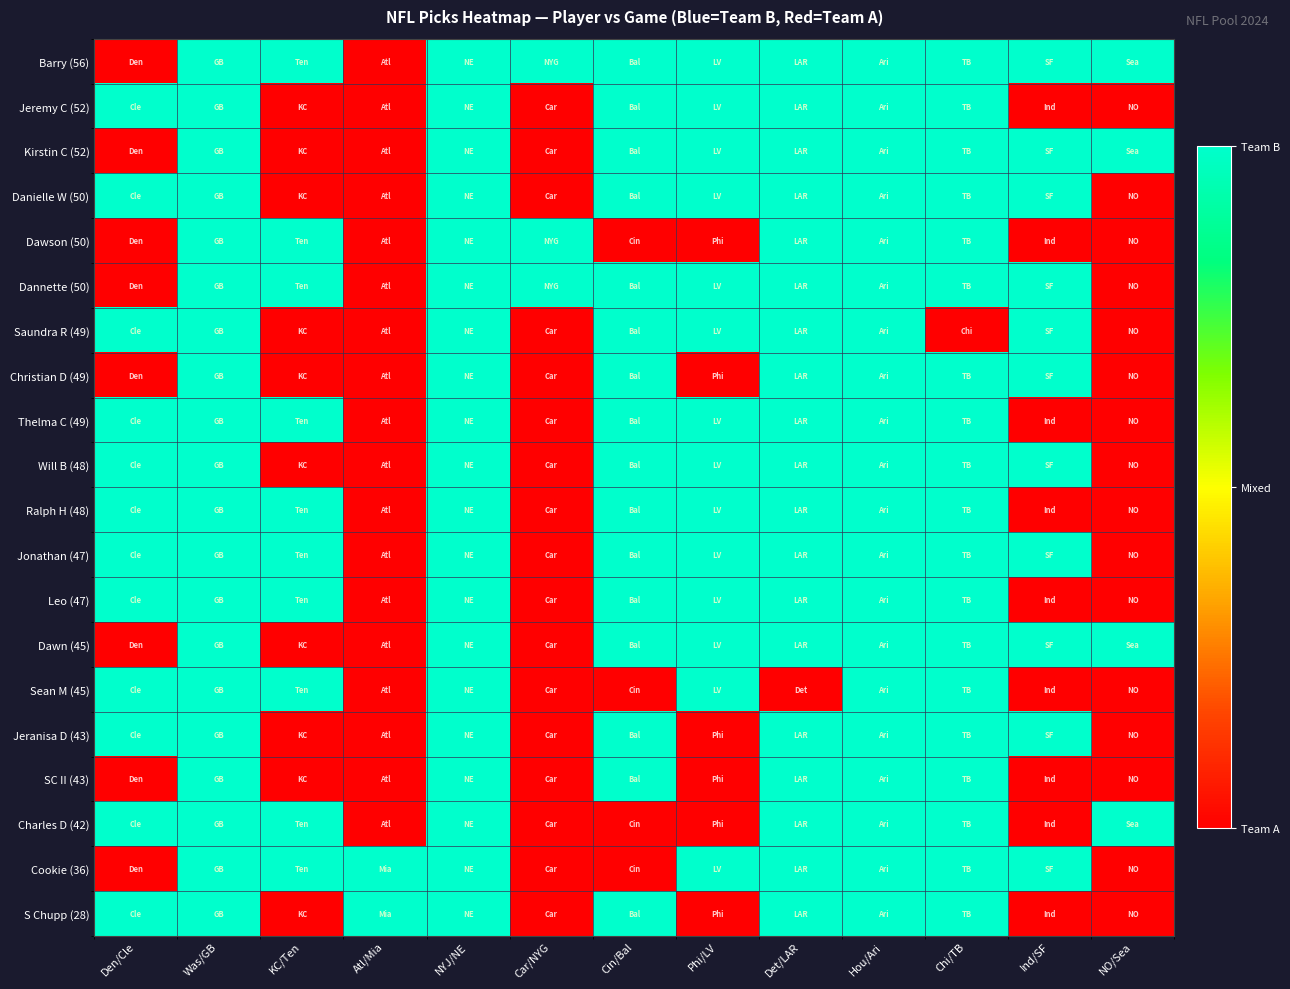

Reading left to right, extract all data points from this chart.

Barry (56): Den/Cle=0	Was/GB=1	KC/Ten=1	Atl/Mia=0	NYJ/NE=1	Car/NYG=1	Cin/Bal=1	Phi/LV=1	Det/LAR=1	Hou/Ari=1	Chi/TB=1	Ind/SF=1	NO/Sea=1
Jeremy C (52): Den/Cle=1	Was/GB=1	KC/Ten=0	Atl/Mia=0	NYJ/NE=1	Car/NYG=0	Cin/Bal=1	Phi/LV=1	Det/LAR=1	Hou/Ari=1	Chi/TB=1	Ind/SF=0	NO/Sea=0
Kirstin C (52): Den/Cle=0	Was/GB=1	KC/Ten=0	Atl/Mia=0	NYJ/NE=1	Car/NYG=0	Cin/Bal=1	Phi/LV=1	Det/LAR=1	Hou/Ari=1	Chi/TB=1	Ind/SF=1	NO/Sea=1
Danielle W (50): Den/Cle=1	Was/GB=1	KC/Ten=0	Atl/Mia=0	NYJ/NE=1	Car/NYG=0	Cin/Bal=1	Phi/LV=1	Det/LAR=1	Hou/Ari=1	Chi/TB=1	Ind/SF=1	NO/Sea=0
Dawson (50): Den/Cle=0	Was/GB=1	KC/Ten=1	Atl/Mia=0	NYJ/NE=1	Car/NYG=1	Cin/Bal=0	Phi/LV=0	Det/LAR=1	Hou/Ari=1	Chi/TB=1	Ind/SF=0	NO/Sea=0
Dannette (50): Den/Cle=0	Was/GB=1	KC/Ten=1	Atl/Mia=0	NYJ/NE=1	Car/NYG=1	Cin/Bal=1	Phi/LV=1	Det/LAR=1	Hou/Ari=1	Chi/TB=1	Ind/SF=1	NO/Sea=0
Saundra R (49): Den/Cle=1	Was/GB=1	KC/Ten=0	Atl/Mia=0	NYJ/NE=1	Car/NYG=0	Cin/Bal=1	Phi/LV=1	Det/LAR=1	Hou/Ari=1	Chi/TB=0	Ind/SF=1	NO/Sea=0
Christian D (49): Den/Cle=0	Was/GB=1	KC/Ten=0	Atl/Mia=0	NYJ/NE=1	Car/NYG=0	Cin/Bal=1	Phi/LV=0	Det/LAR=1	Hou/Ari=1	Chi/TB=1	Ind/SF=1	NO/Sea=0
Thelma C (49): Den/Cle=1	Was/GB=1	KC/Ten=1	Atl/Mia=0	NYJ/NE=1	Car/NYG=0	Cin/Bal=1	Phi/LV=1	Det/LAR=1	Hou/Ari=1	Chi/TB=1	Ind/SF=0	NO/Sea=0
Will B (48): Den/Cle=1	Was/GB=1	KC/Ten=0	Atl/Mia=0	NYJ/NE=1	Car/NYG=0	Cin/Bal=1	Phi/LV=1	Det/LAR=1	Hou/Ari=1	Chi/TB=1	Ind/SF=1	NO/Sea=0
Ralph H (48): Den/Cle=1	Was/GB=1	KC/Ten=1	Atl/Mia=0	NYJ/NE=1	Car/NYG=0	Cin/Bal=1	Phi/LV=1	Det/LAR=1	Hou/Ari=1	Chi/TB=1	Ind/SF=0	NO/Sea=0
Jonathan (47): Den/Cle=1	Was/GB=1	KC/Ten=1	Atl/Mia=0	NYJ/NE=1	Car/NYG=0	Cin/Bal=1	Phi/LV=1	Det/LAR=1	Hou/Ari=1	Chi/TB=1	Ind/SF=1	NO/Sea=0
Leo (47): Den/Cle=1	Was/GB=1	KC/Ten=1	Atl/Mia=0	NYJ/NE=1	Car/NYG=0	Cin/Bal=1	Phi/LV=1	Det/LAR=1	Hou/Ari=1	Chi/TB=1	Ind/SF=0	NO/Sea=0
Dawn (45): Den/Cle=0	Was/GB=1	KC/Ten=0	Atl/Mia=0	NYJ/NE=1	Car/NYG=0	Cin/Bal=1	Phi/LV=1	Det/LAR=1	Hou/Ari=1	Chi/TB=1	Ind/SF=1	NO/Sea=1
Sean M (45): Den/Cle=1	Was/GB=1	KC/Ten=1	Atl/Mia=0	NYJ/NE=1	Car/NYG=0	Cin/Bal=0	Phi/LV=1	Det/LAR=0	Hou/Ari=1	Chi/TB=1	Ind/SF=0	NO/Sea=0
Jeranisa D (43): Den/Cle=1	Was/GB=1	KC/Ten=0	Atl/Mia=0	NYJ/NE=1	Car/NYG=0	Cin/Bal=1	Phi/LV=0	Det/LAR=1	Hou/Ari=1	Chi/TB=1	Ind/SF=1	NO/Sea=0
SC II (43): Den/Cle=0	Was/GB=1	KC/Ten=0	Atl/Mia=0	NYJ/NE=1	Car/NYG=0	Cin/Bal=1	Phi/LV=0	Det/LAR=1	Hou/Ari=1	Chi/TB=1	Ind/SF=0	NO/Sea=0
Charles D (42): Den/Cle=1	Was/GB=1	KC/Ten=1	Atl/Mia=0	NYJ/NE=1	Car/NYG=0	Cin/Bal=0	Phi/LV=0	Det/LAR=1	Hou/Ari=1	Chi/TB=1	Ind/SF=0	NO/Sea=1
Cookie (36): Den/Cle=0	Was/GB=1	KC/Ten=1	Atl/Mia=1	NYJ/NE=1	Car/NYG=0	Cin/Bal=0	Phi/LV=1	Det/LAR=1	Hou/Ari=1	Chi/TB=1	Ind/SF=1	NO/Sea=0
S Chupp (28): Den/Cle=1	Was/GB=1	KC/Ten=0	Atl/Mia=1	NYJ/NE=1	Car/NYG=0	Cin/Bal=1	Phi/LV=0	Det/LAR=1	Hou/Ari=1	Chi/TB=1	Ind/SF=0	NO/Sea=0